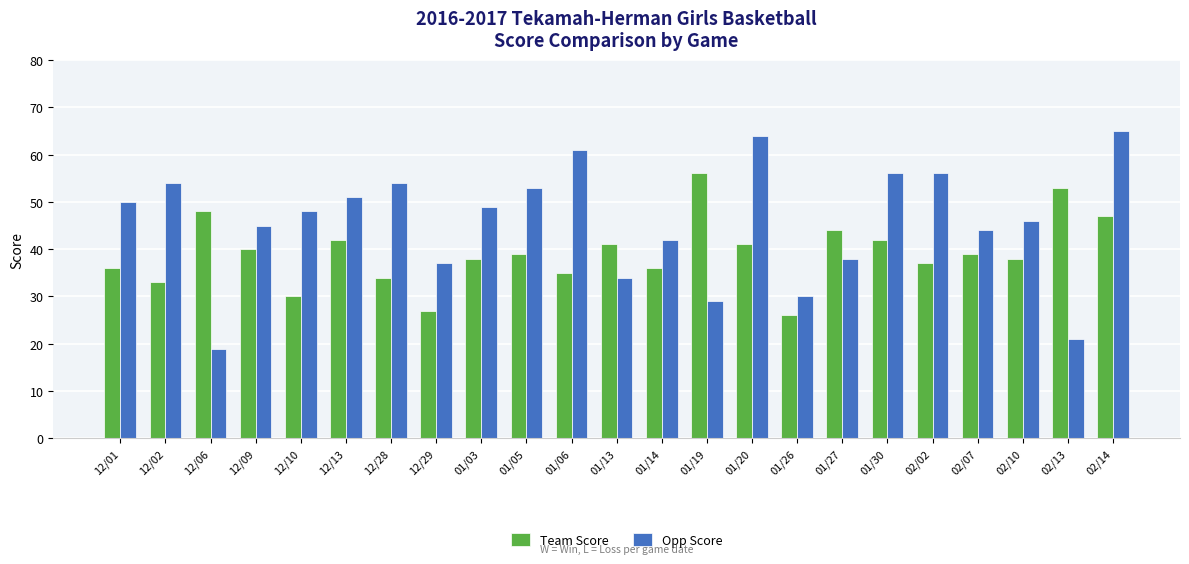

Reading left to right, what are all the values shown in this chart?

Team Score: 36	33	48	40	30	42	34	27	38	39	35	41	36	56	41	26	44	42	37	39	38	53	47
Opp Score: 50	54	19	45	48	51	54	37	49	53	61	34	42	29	64	30	38	56	56	44	46	21	65